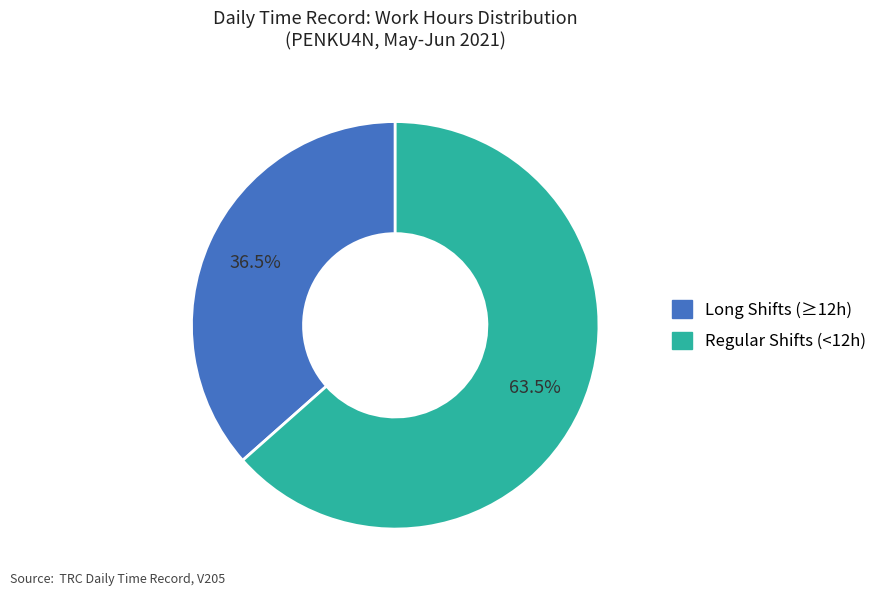

Does any single category account for the majority?

Yes